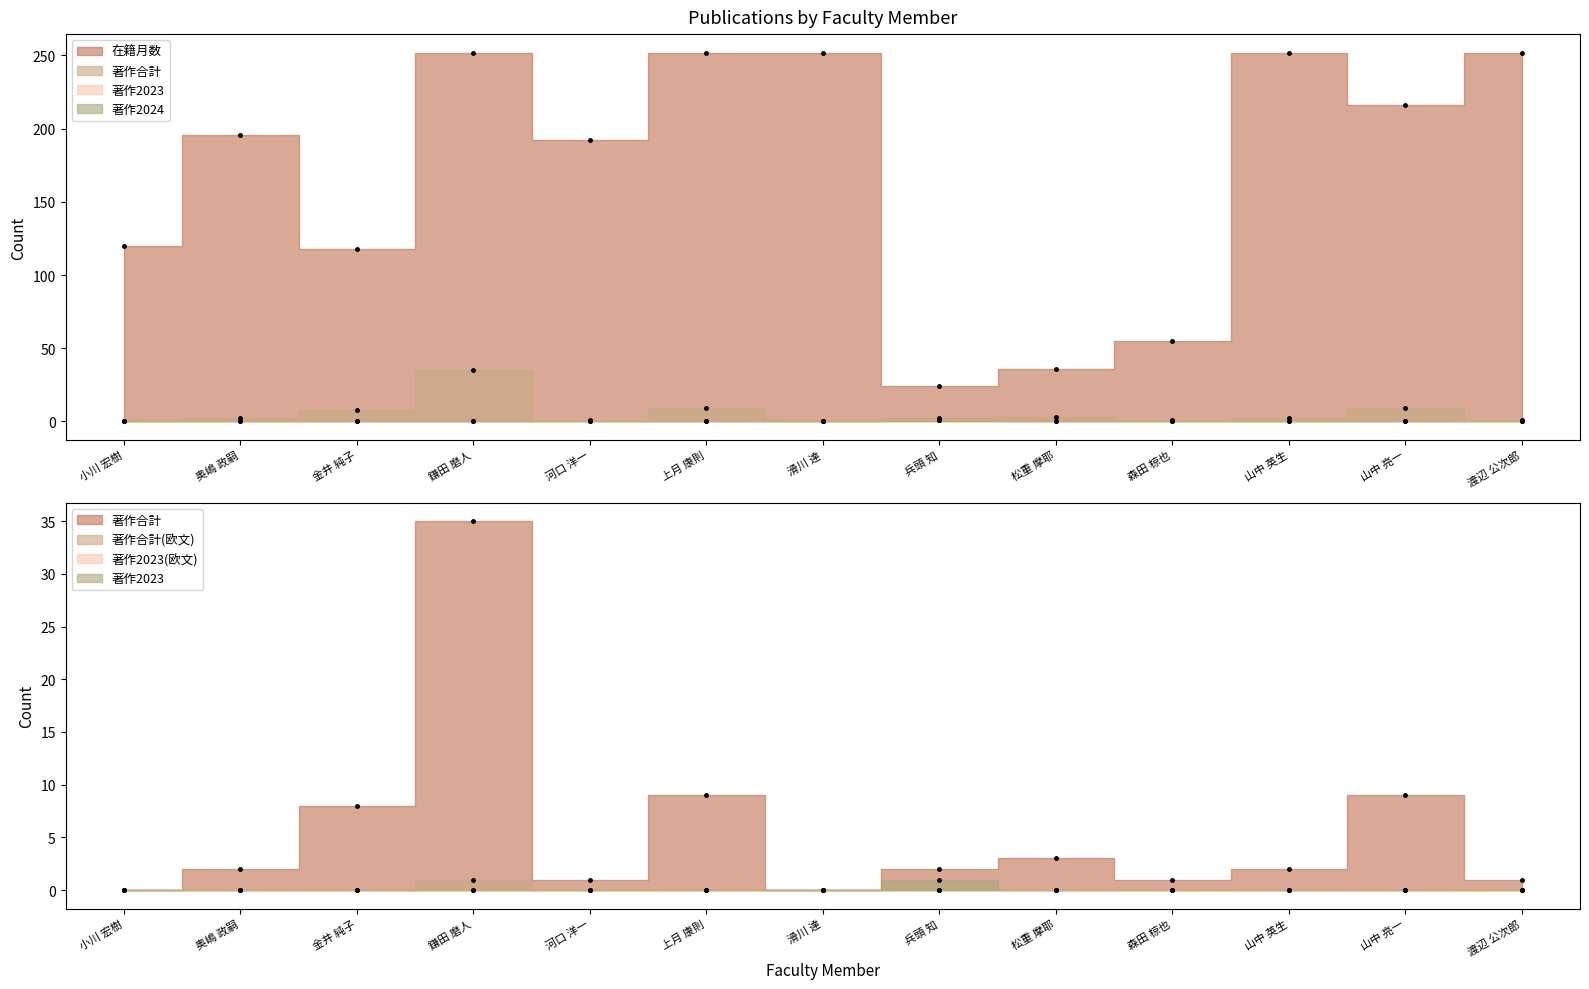

Reading right to left, extract all data points from this chart.

在籍月数: 渡辺 公次郎=252	山中 亮一=216	山中 英生=252	森田 椋也=55	松重 摩耶=36	兵頭 知=24	滑川 達=252	上月 康則=252	河口 洋一=192	鎌田 磨人=252	金井 純子=118	奥嶋 政嗣=196	小川 宏樹=120
著作合計: 渡辺 公次郎=1	山中 亮一=9	山中 英生=2	森田 椋也=1	松重 摩耶=3	兵頭 知=2	滑川 達=0	上月 康則=9	河口 洋一=1	鎌田 磨人=35	金井 純子=8	奥嶋 政嗣=2	小川 宏樹=0
著作2023: 渡辺 公次郎=0	山中 亮一=0	山中 英生=0	森田 椋也=0	松重 摩耶=0	兵頭 知=1	滑川 達=0	上月 康則=0	河口 洋一=0	鎌田 磨人=0	金井 純子=0	奥嶋 政嗣=0	小川 宏樹=0
著作2024: 渡辺 公次郎=0	山中 亮一=0	山中 英生=0	森田 椋也=0	松重 摩耶=0	兵頭 知=1	滑川 達=0	上月 康則=0	河口 洋一=0	鎌田 磨人=0	金井 純子=0	奥嶋 政嗣=0	小川 宏樹=0
著作合計(欧文): 渡辺 公次郎=0	山中 亮一=0	山中 英生=0	森田 椋也=0	松重 摩耶=0	兵頭 知=0	滑川 達=0	上月 康則=0	河口 洋一=0	鎌田 磨人=1	金井 純子=0	奥嶋 政嗣=0	小川 宏樹=0